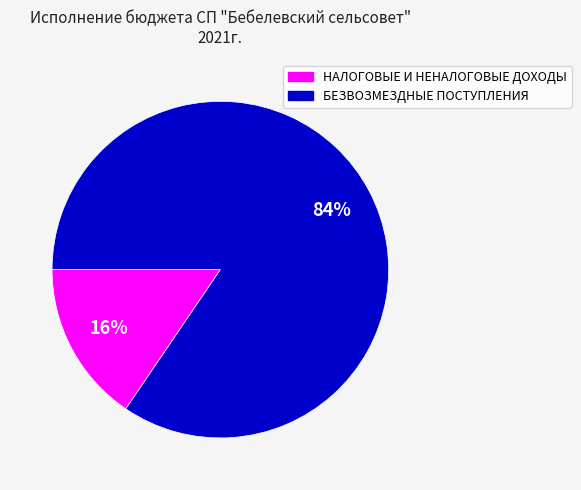

Is the sum of НАЛОГОВЫЕ И НЕНАЛОГОВЫЕ ДОХОДЫ and БЕЗВОЗМЕЗДНЫЕ ПОСТУПЛЕНИЯ greater than half?

Yes